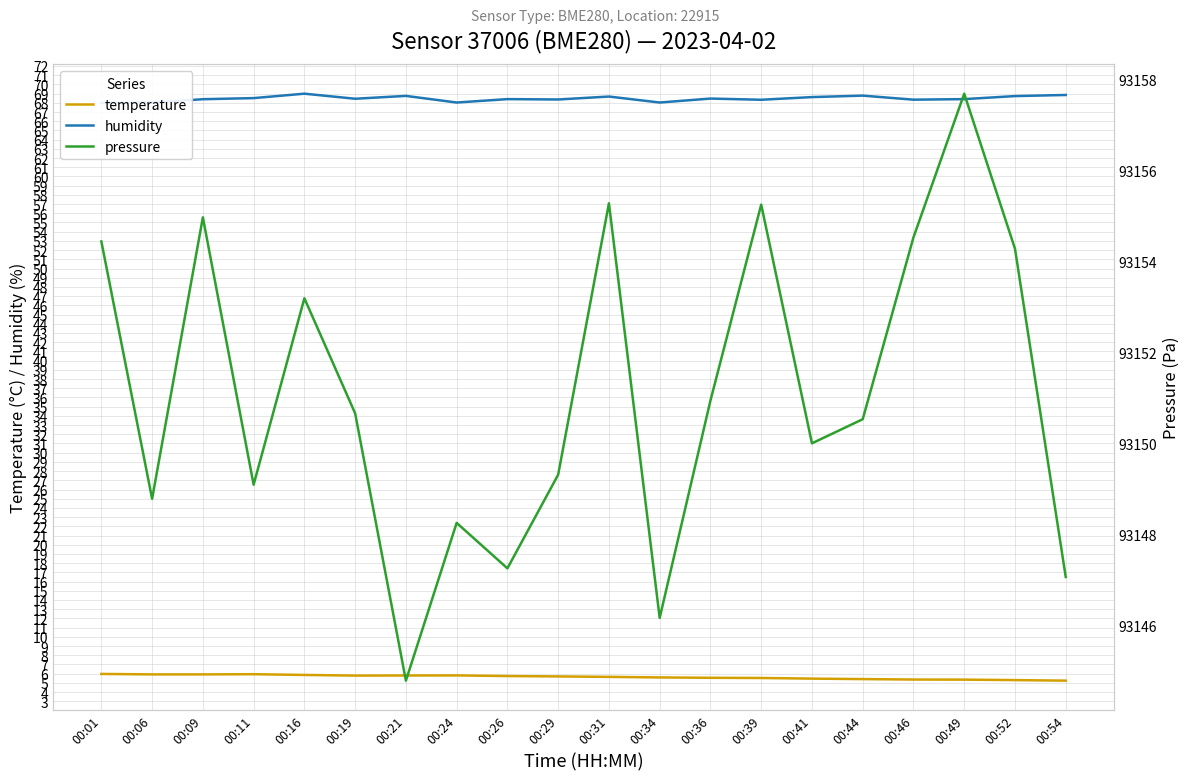

Is the value of pressure at 00:52 greater than the value of temperature at 00:24?

Yes